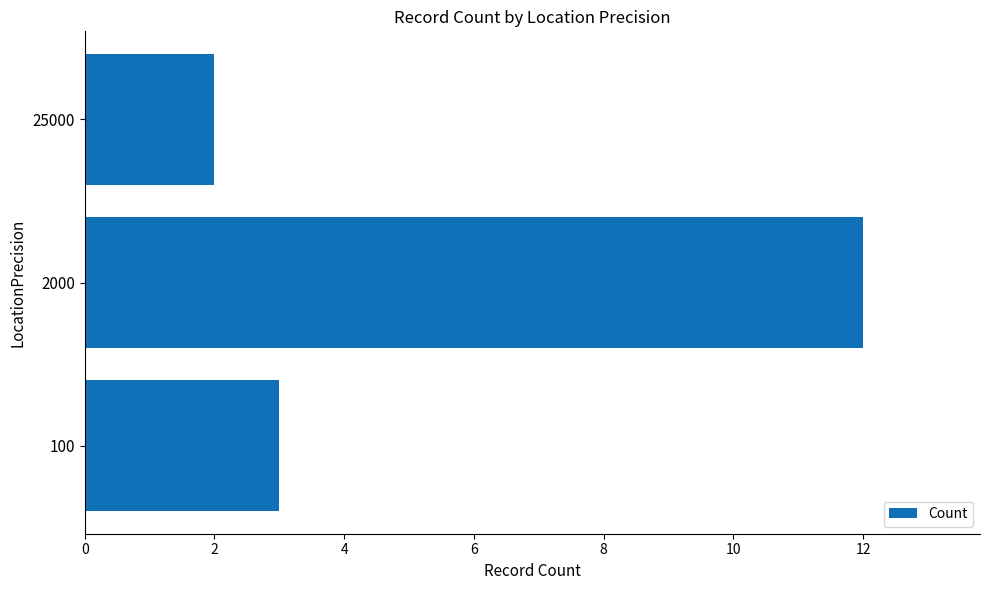

How many categories are shown in the chart?

3